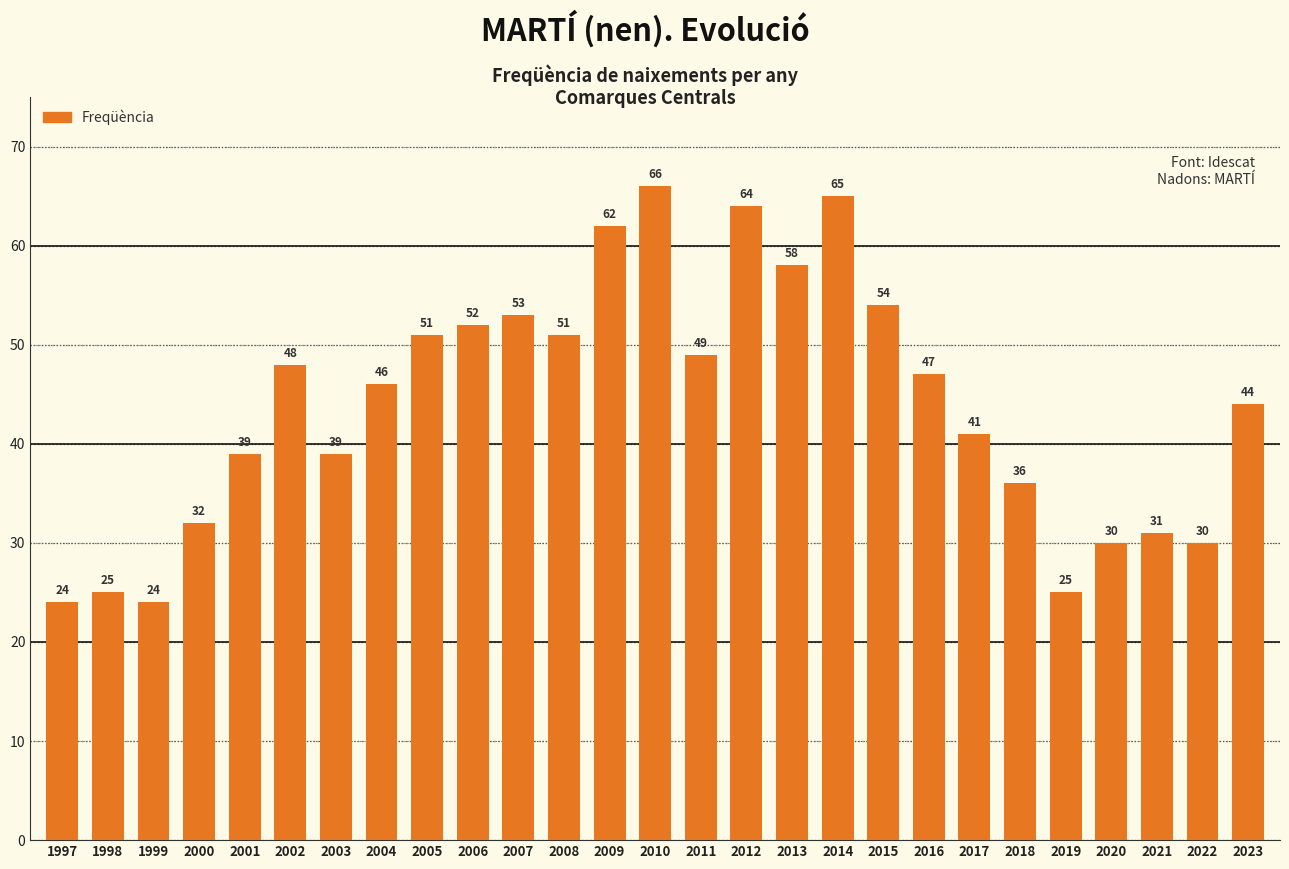

What is the maximum value shown in the chart?

66